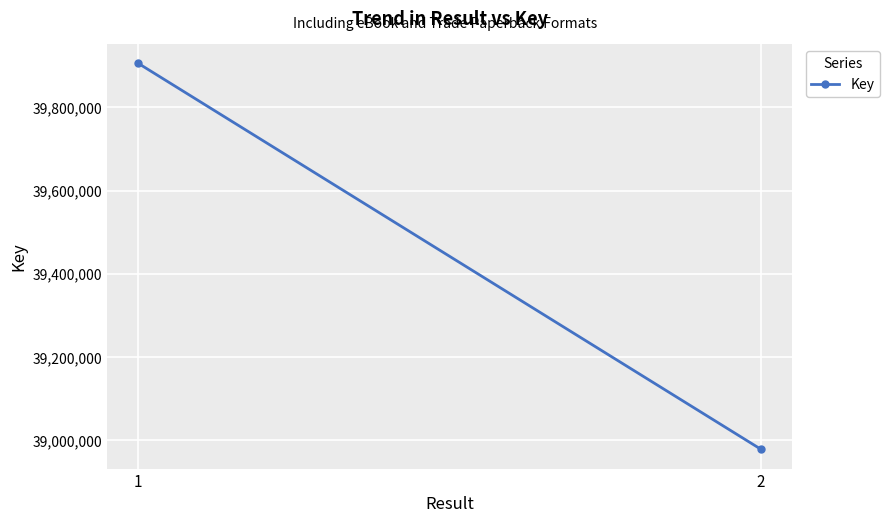

How many distinct data groups are displayed?

1